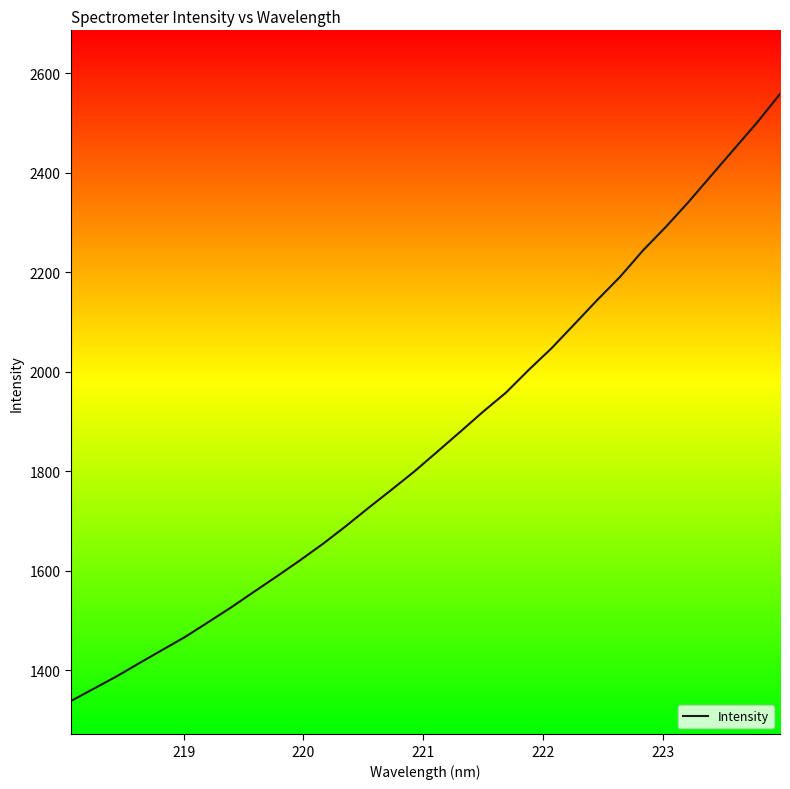

True or false: there are more than 2 points higher than both neighbors.

False